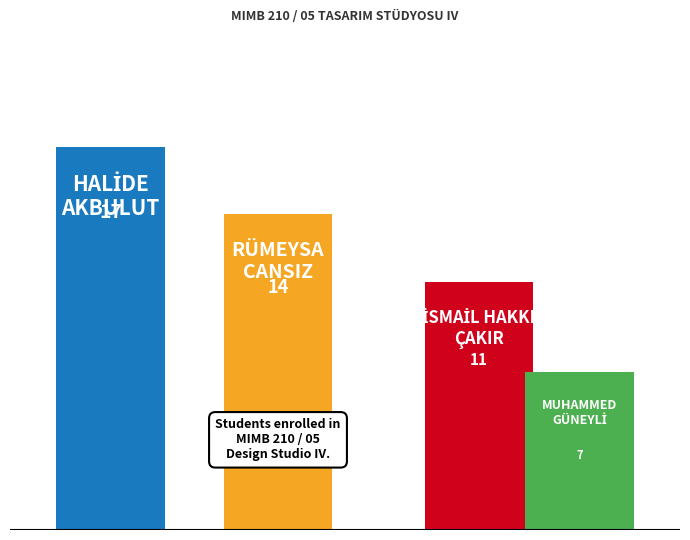

How many groups of bars are there?

1